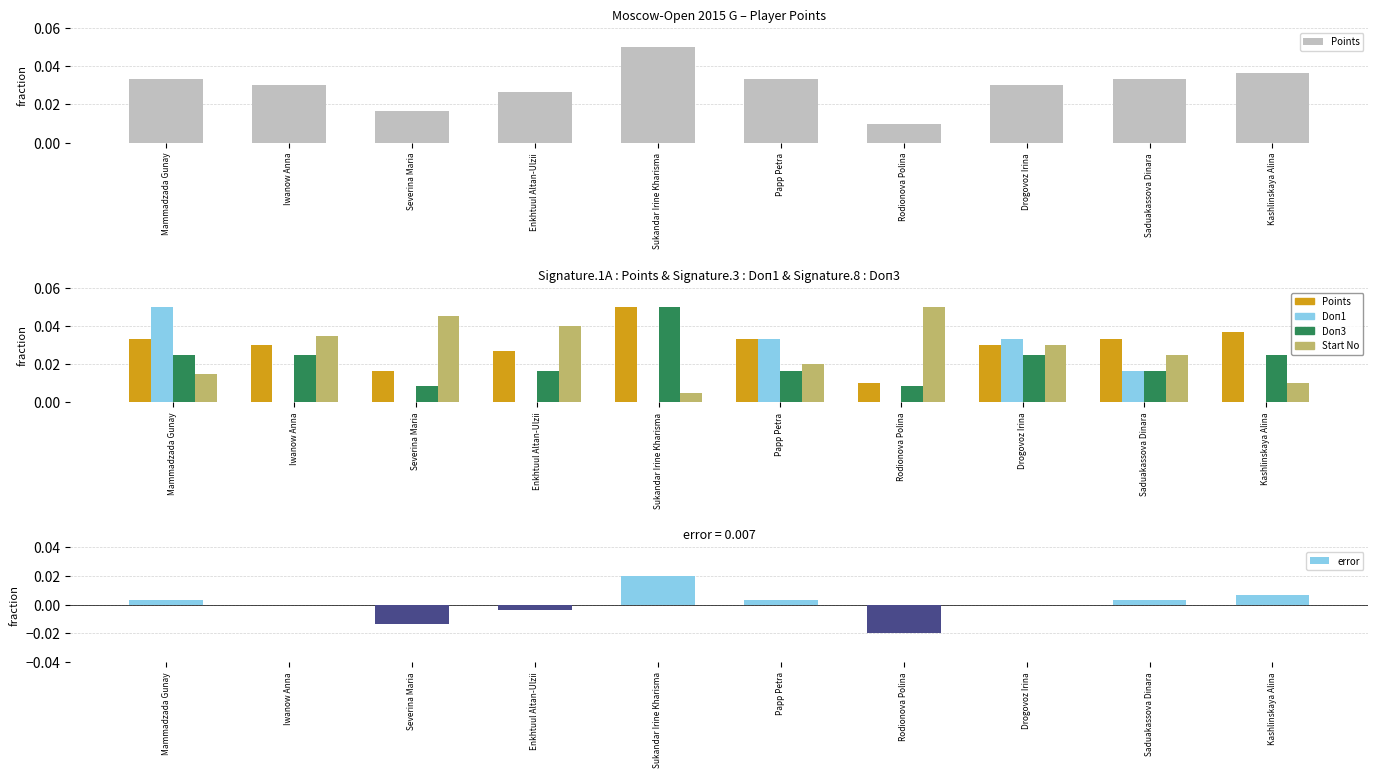

Reading right to left, transcribe all the data shown in this chart.

Points: Kashlinskaya Alina=0.0	Saduakassova Dinara=0.0	Drogovoz Irina=0.0	Rodionova Polina=0.0	Papp Petra=0.0	Sukandar Irine Kharisma=0.1	Enkhtuul Altan-Ulzii=0.0	Severina Maria=0.0	Iwanow Anna=0.0	Mammadzada Gunay=0.0
Doп1: Kashlinskaya Alina=0.0	Saduakassova Dinara=0.0	Drogovoz Irina=0.0	Rodionova Polina=0.0	Papp Petra=0.0	Sukandar Irine Kharisma=0.0	Enkhtuul Altan-Ulzii=0.0	Severina Maria=0.0	Iwanow Anna=0.0	Mammadzada Gunay=0.1
Doп3: Kashlinskaya Alina=0.0	Saduakassova Dinara=0.0	Drogovoz Irina=0.0	Rodionova Polina=0.0	Papp Petra=0.0	Sukandar Irine Kharisma=0.1	Enkhtuul Altan-Ulzii=0.0	Severina Maria=0.0	Iwanow Anna=0.0	Mammadzada Gunay=0.0
Start No: Kashlinskaya Alina=0.0	Saduakassova Dinara=0.0	Drogovoz Irina=0.0	Rodionova Polina=0.1	Papp Petra=0.0	Sukandar Irine Kharisma=0.0	Enkhtuul Altan-Ulzii=0.0	Severina Maria=0.0	Iwanow Anna=0.0	Mammadzada Gunay=0.0
error: Kashlinskaya Alina=0.0	Saduakassova Dinara=0.0	Drogovoz Irina=0.0	Rodionova Polina=-0.0	Papp Petra=0.0	Sukandar Irine Kharisma=0.0	Enkhtuul Altan-Ulzii=-0.0	Severina Maria=-0.0	Iwanow Anna=0.0	Mammadzada Gunay=0.0